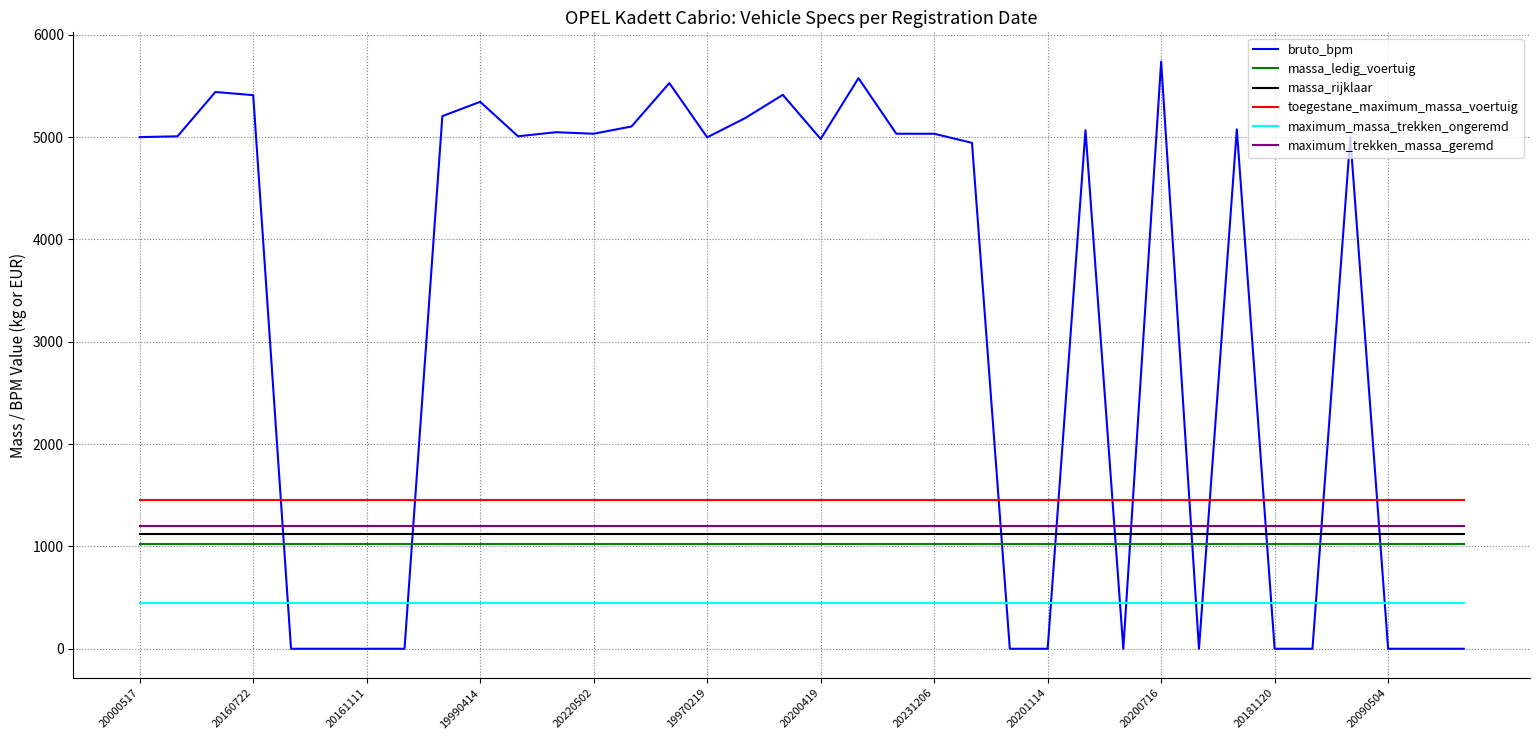

Which series has the largest total across all categories?

bruto_bpm